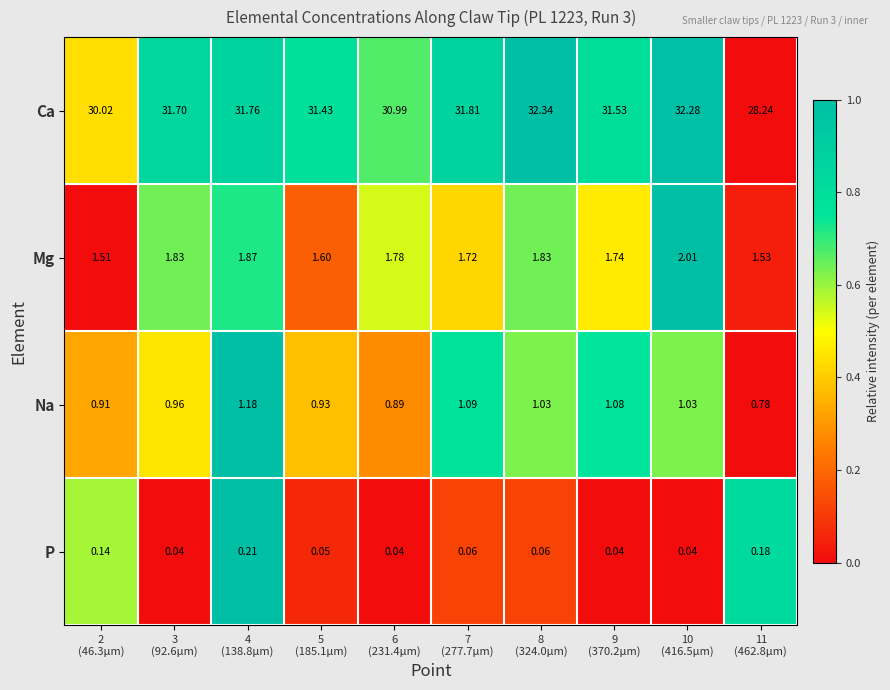

Between 3
(92.6µm) and 4
(138.8µm), which series saw the biggest shift?

Na